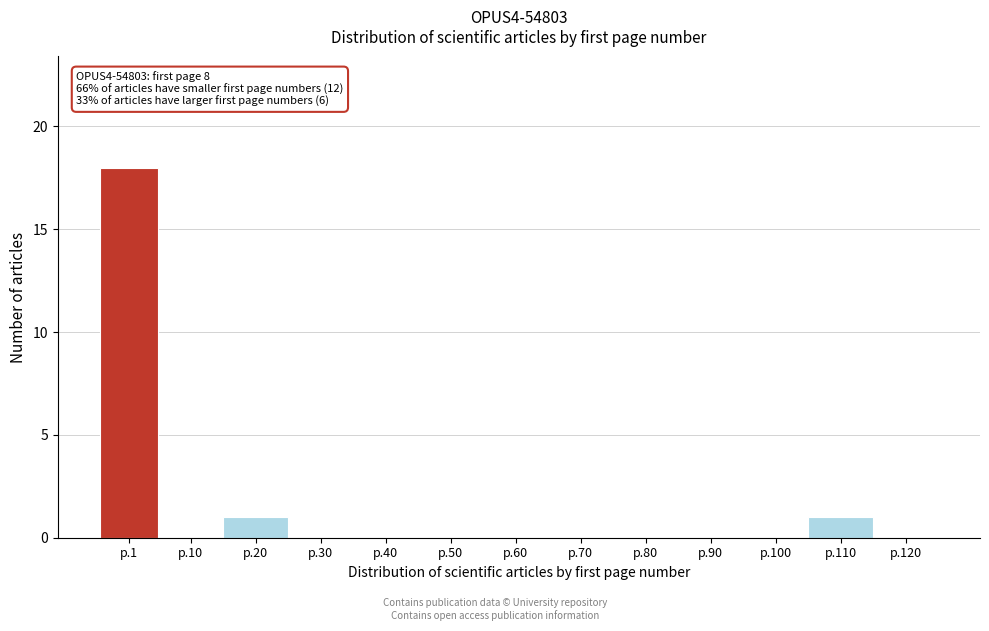

Reading right to left, extract all data points from this chart.

p.120=0	p.110=1	p.100=0	p.90=0	p.80=0	p.70=0	p.60=0	p.50=0	p.40=0	p.30=0	p.20=1	p.10=0	p.1=18